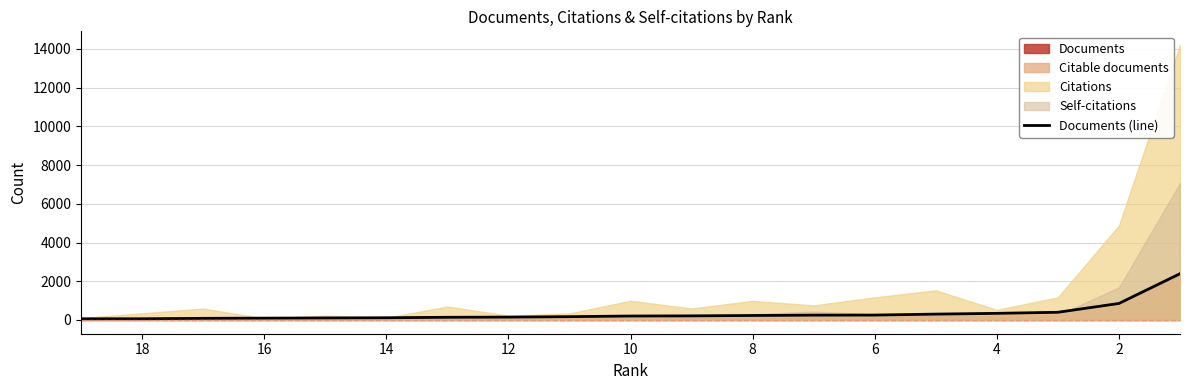

What is the difference between the maximum and minimum values?

2329